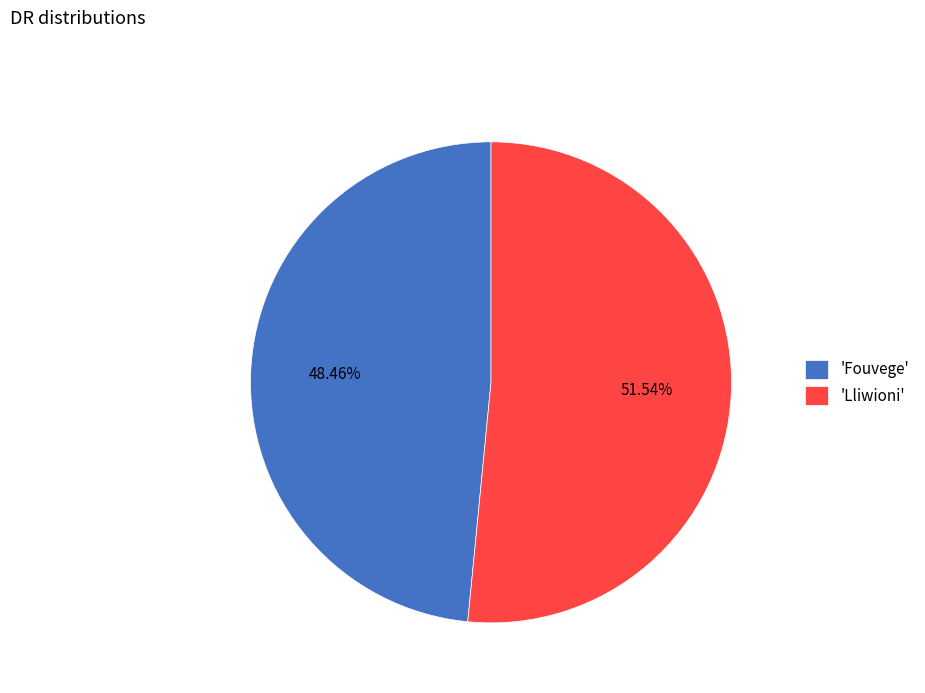

Rank the categories by value from lowest to highest.

'Fouvege', 'Lliwioni'